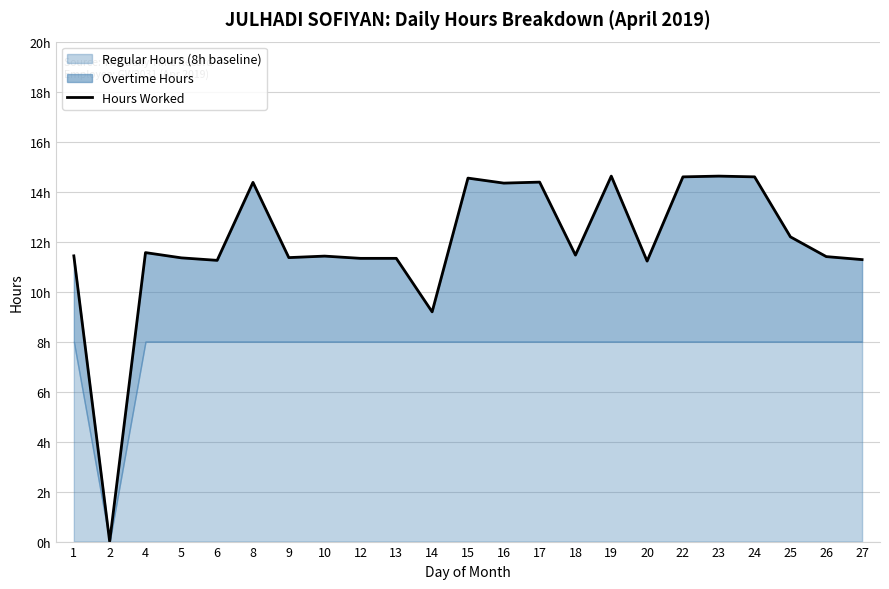

Which has a higher value, 14 or 26?

26